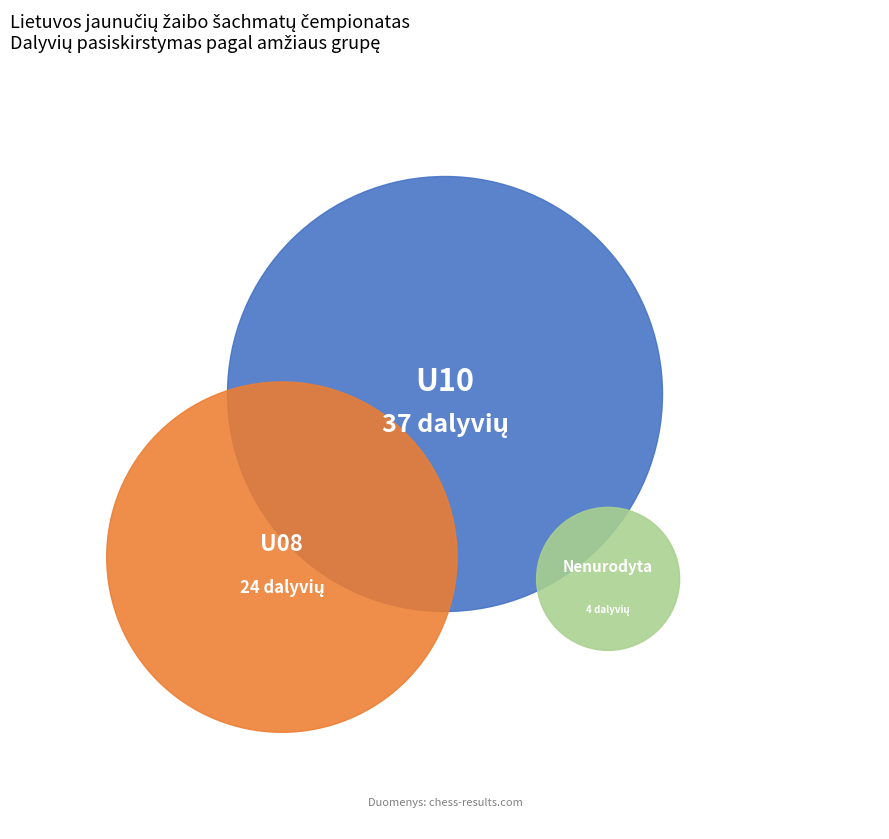

Combined, what portion of the pie is other and U10?

63.1%